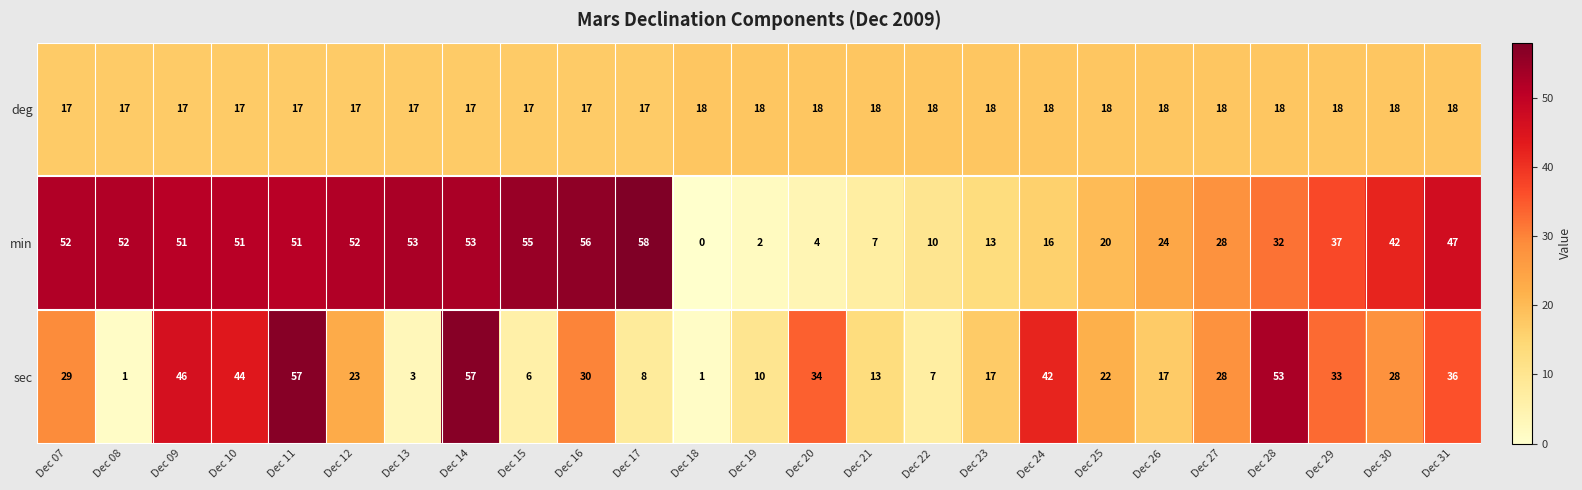

List the series in order of their peak value, highest first.

min, sec, deg